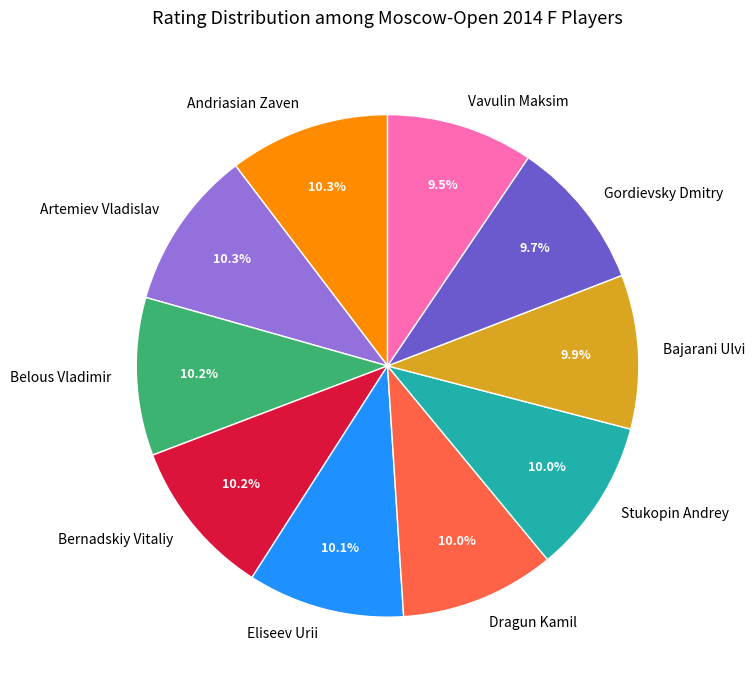

Approximately how many times larger is the value at Bajarani Ulvi compared to Artemiev Vladislav?

1.0